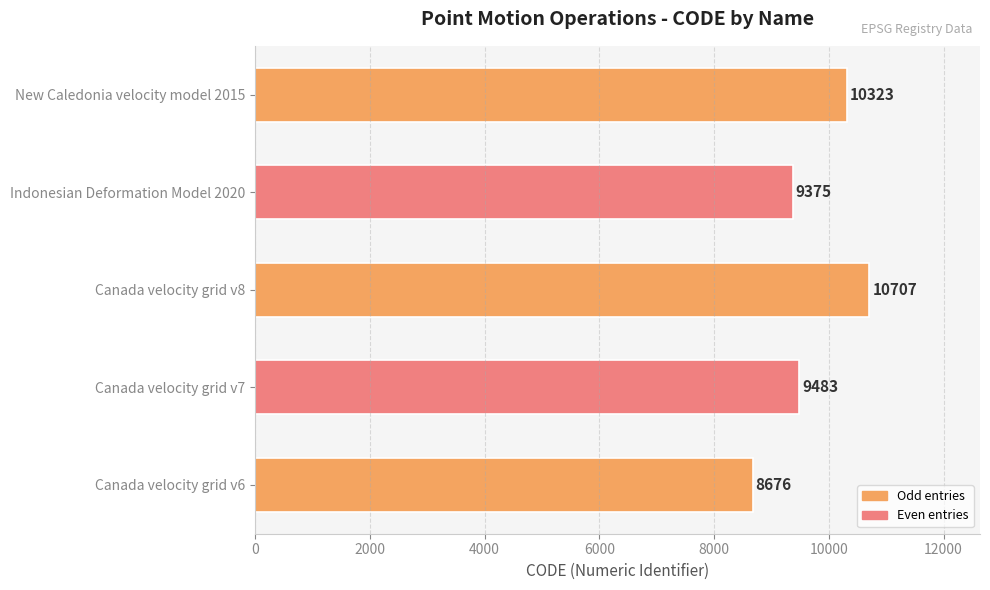

What is the average value?

9713